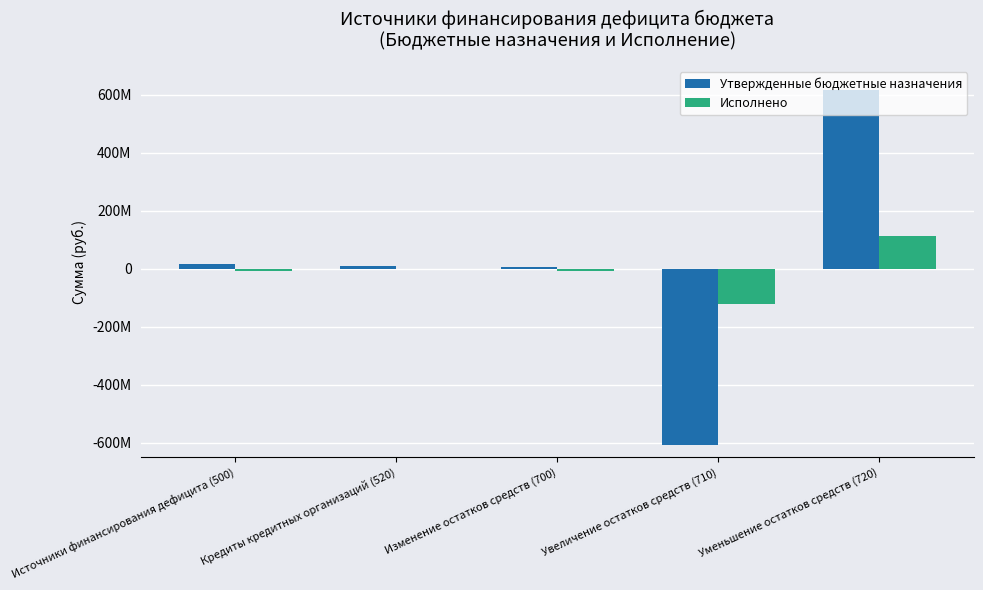

True or false: Утвержденные бюджетные назначения has a value of 18247413.4 at Источники финансирования дефицита (500).

True